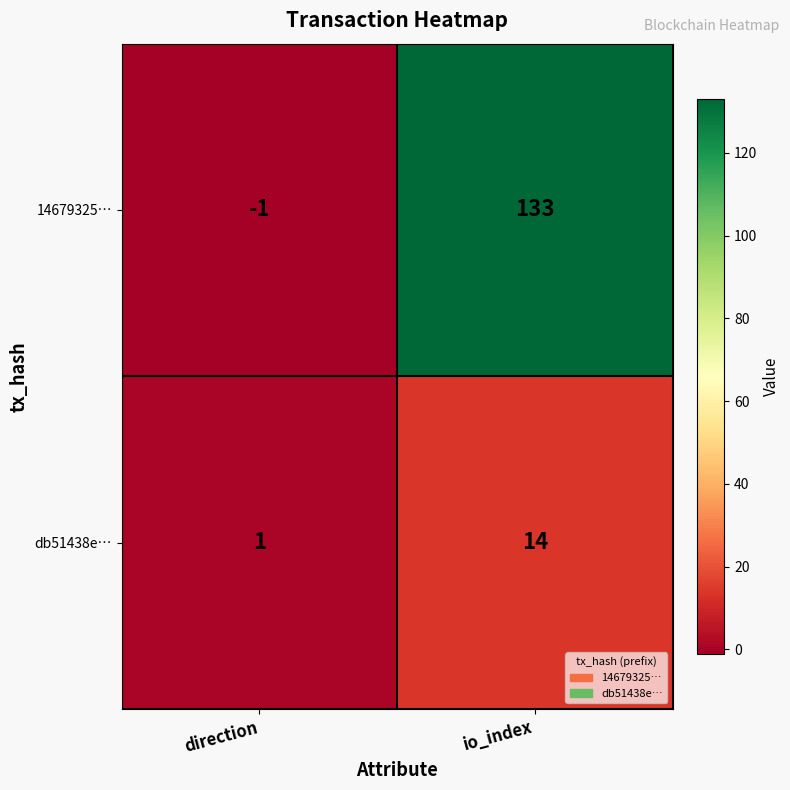

Reading right to left, transcribe all the data shown in this chart.

14679325…: io_index=133	direction=-1
db51438e…: io_index=14	direction=1